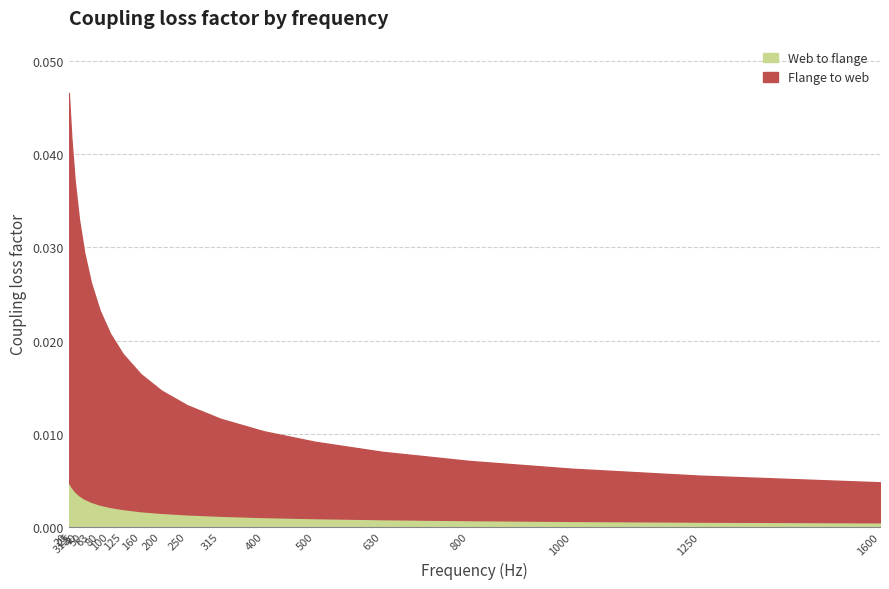

What is the sum of the Flange to web values at 31.5 and 20?

0.1